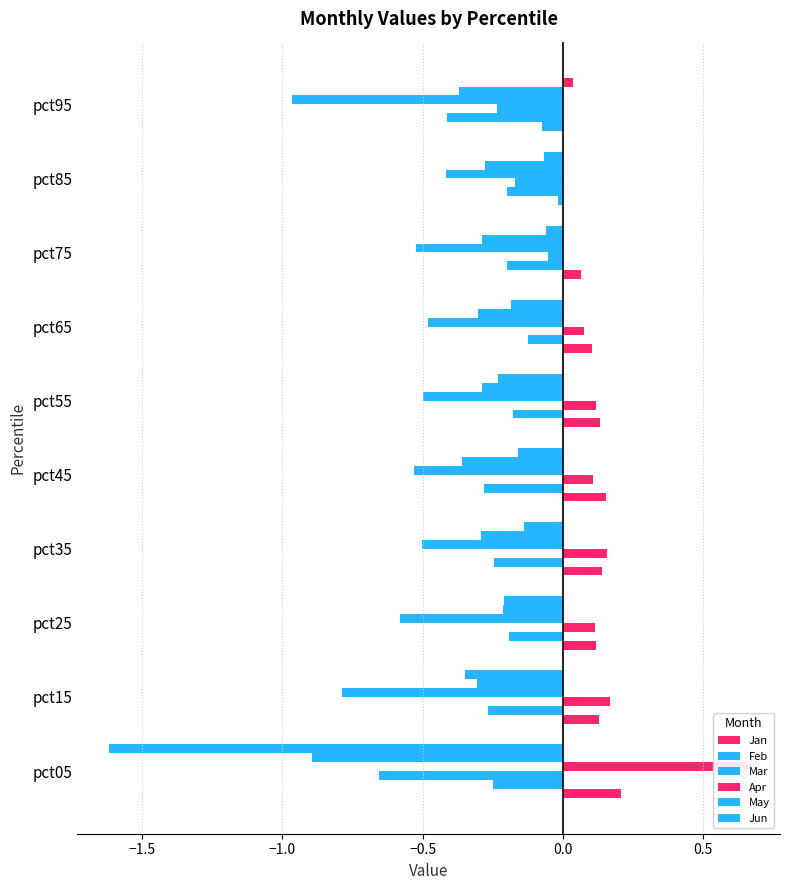

The Apr series shows -0.5 at pct55. True or false?

True